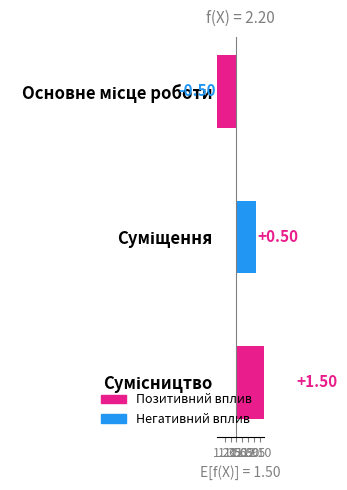

The value at Сумісництво is 2.0. True or false?

False